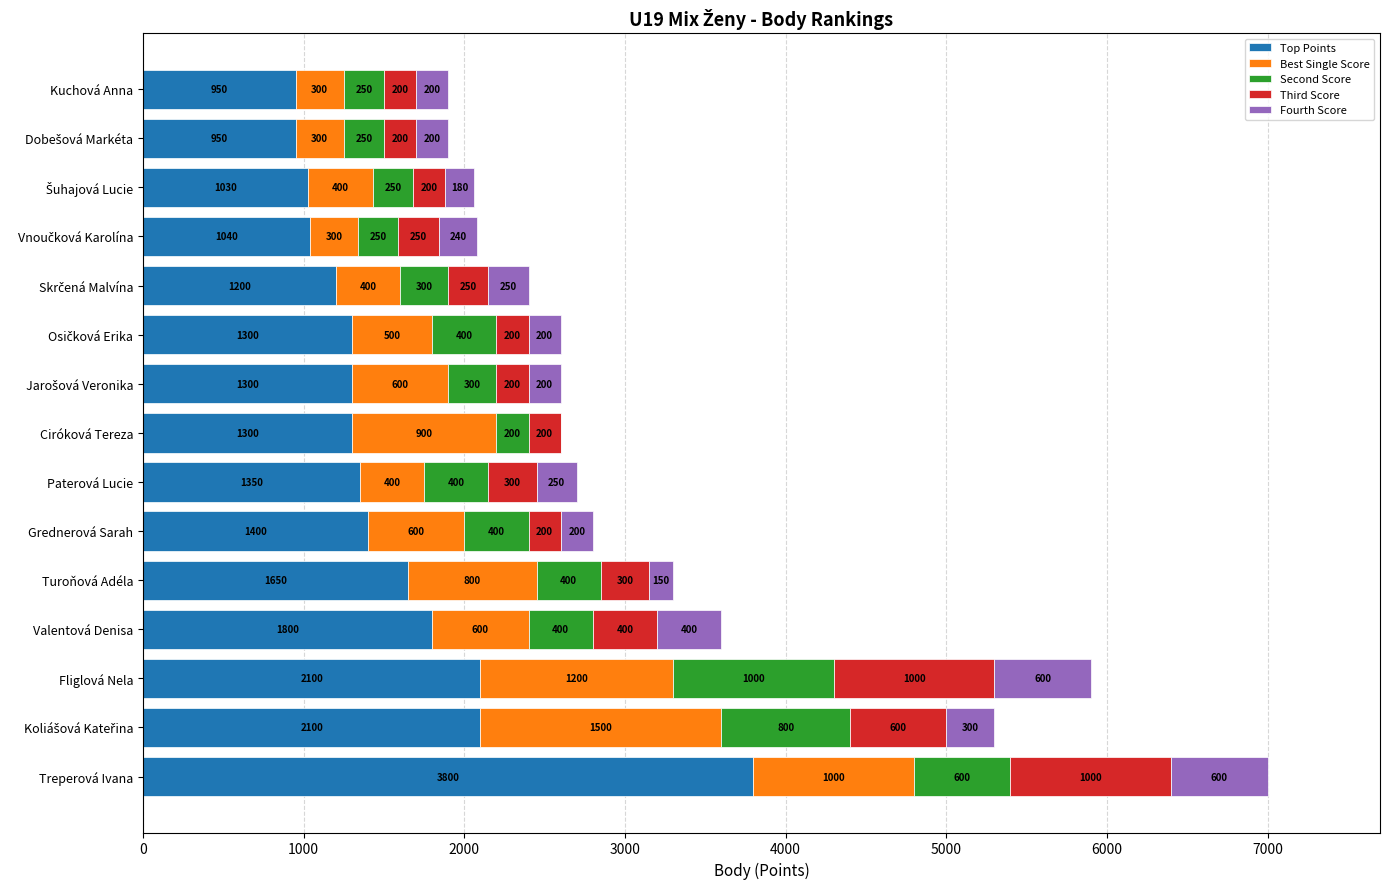

At which category is the sum across all series the highest?

Treperová Ivana